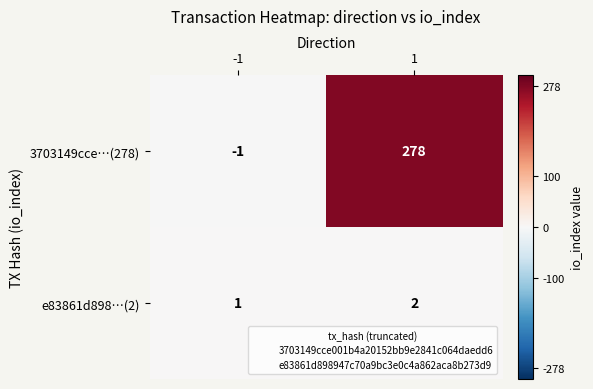

Is it true that e83861d898…(2) equals 1 at -1?

True